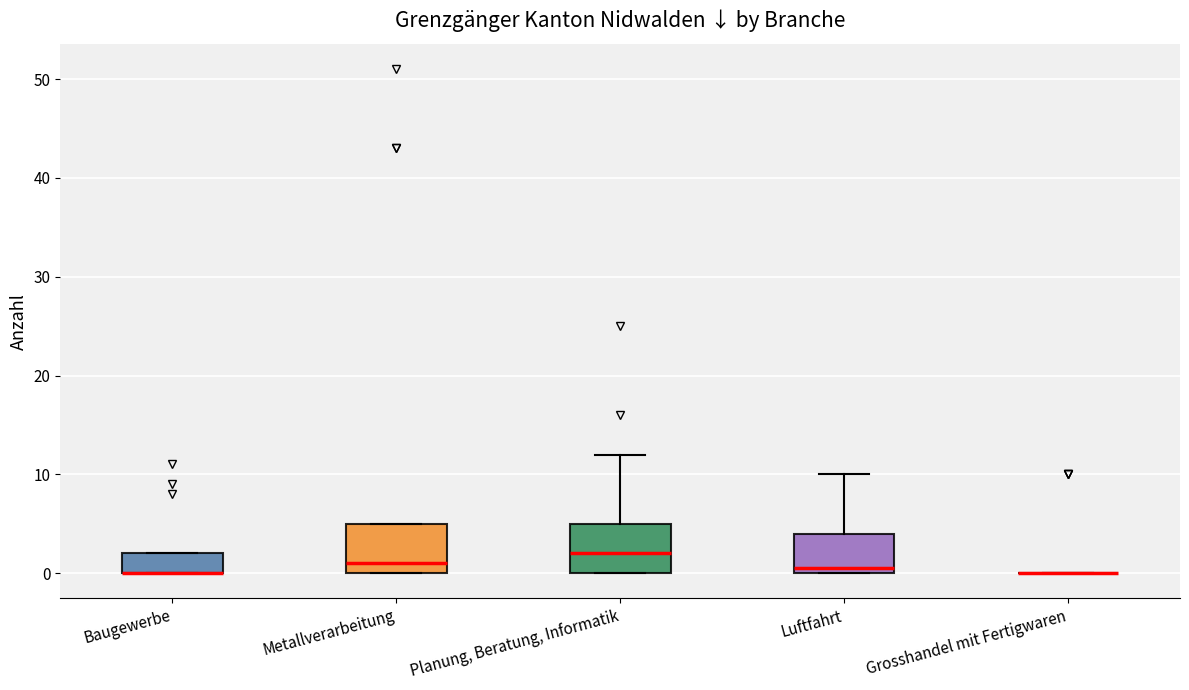

Reading left to right, transcribe this box plot: for each box, give where its median line is, the range the box spans, and where its two whiskers end, as read against the y-axis. The values are not printed on the chart, so give them approximately, as read against the axis.

Baugewerbe: median 0 (drawn on the box's lower edge), box 0 to 2, whiskers 0 to 2
Metallverarbeitung: median 1, box 0 to 5, whiskers 0 to 5
Planung, Beratung, Informatik: median 2, box 0 to 5, whiskers 0 to 12
Luftfahrt: median 1, box 0 to 4, whiskers 0 to 10
Grosshandel mit Fertigwaren: box collapsed to a line at 0, whiskers 0 to 0